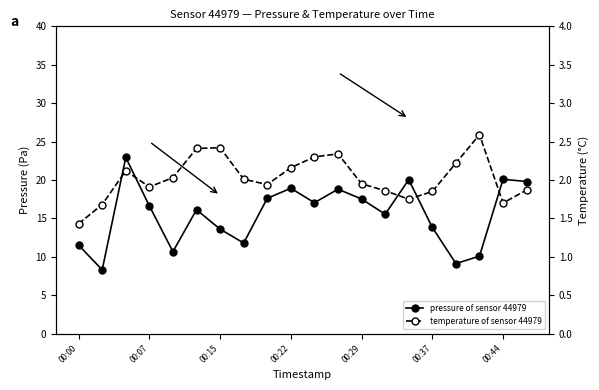

What are all the series names shown in the legend?

pressure of sensor 44979, temperature of sensor 44979